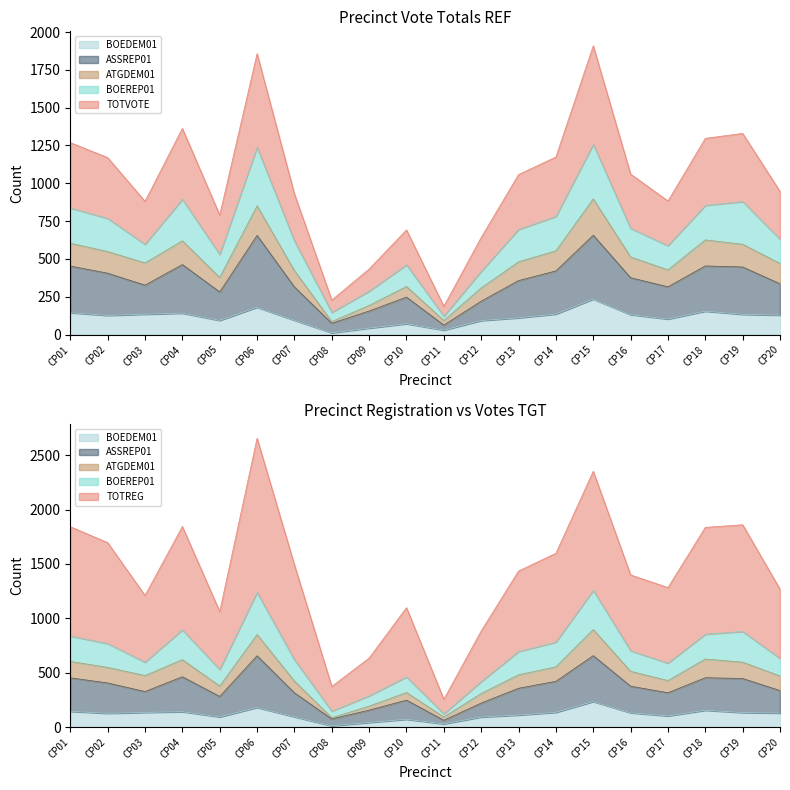

What is the maximum value shown in the chart?

2655